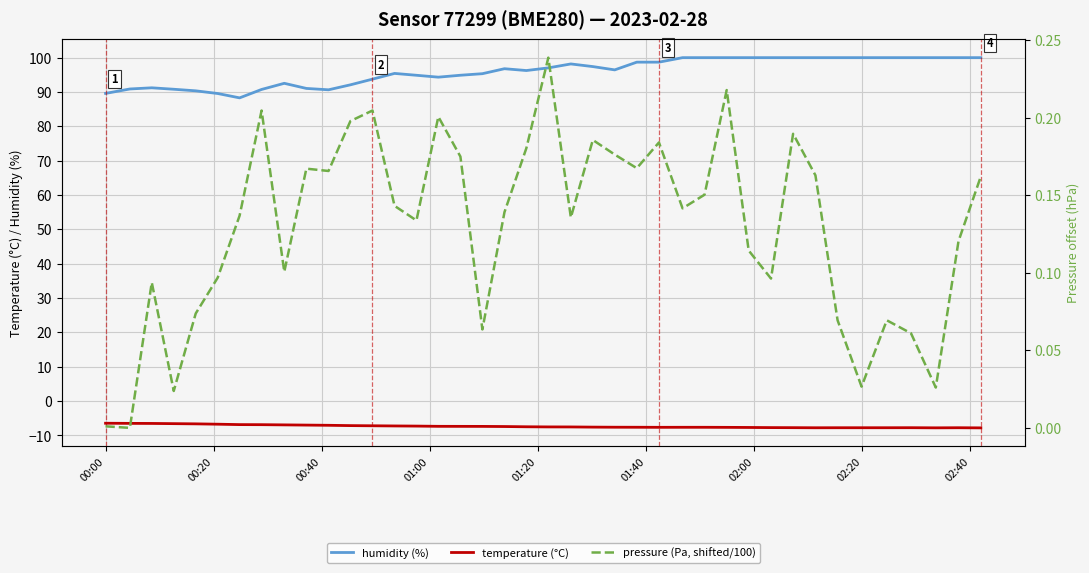

What is the value of the pressure (Pa, shifted/100) point at the 26th from the left?

0.2